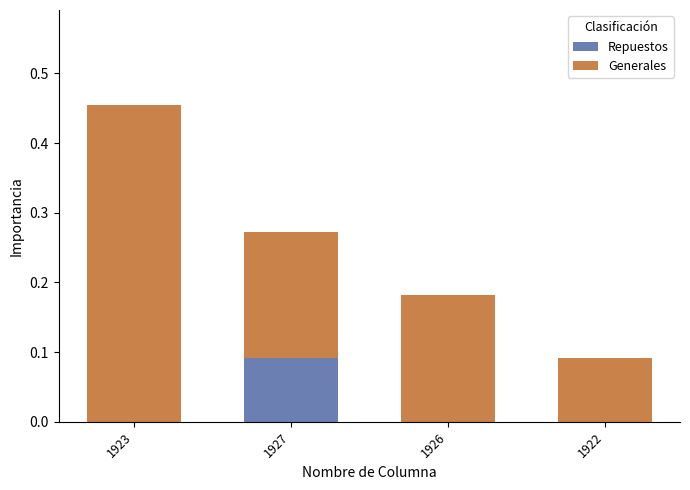

At which label does Repuestos reach its peak?

1927